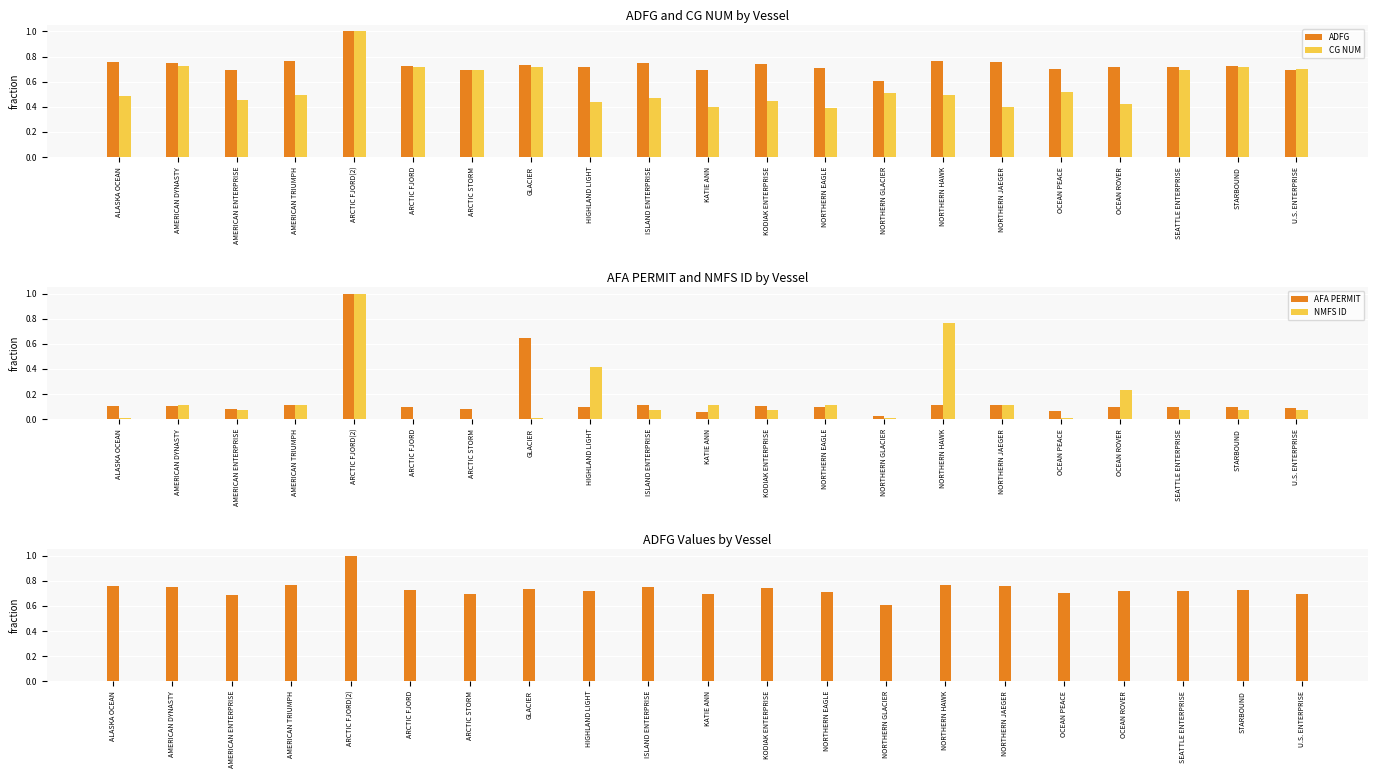

What is the label of the 2nd bar from the left?

AMERICAN DYNASTY